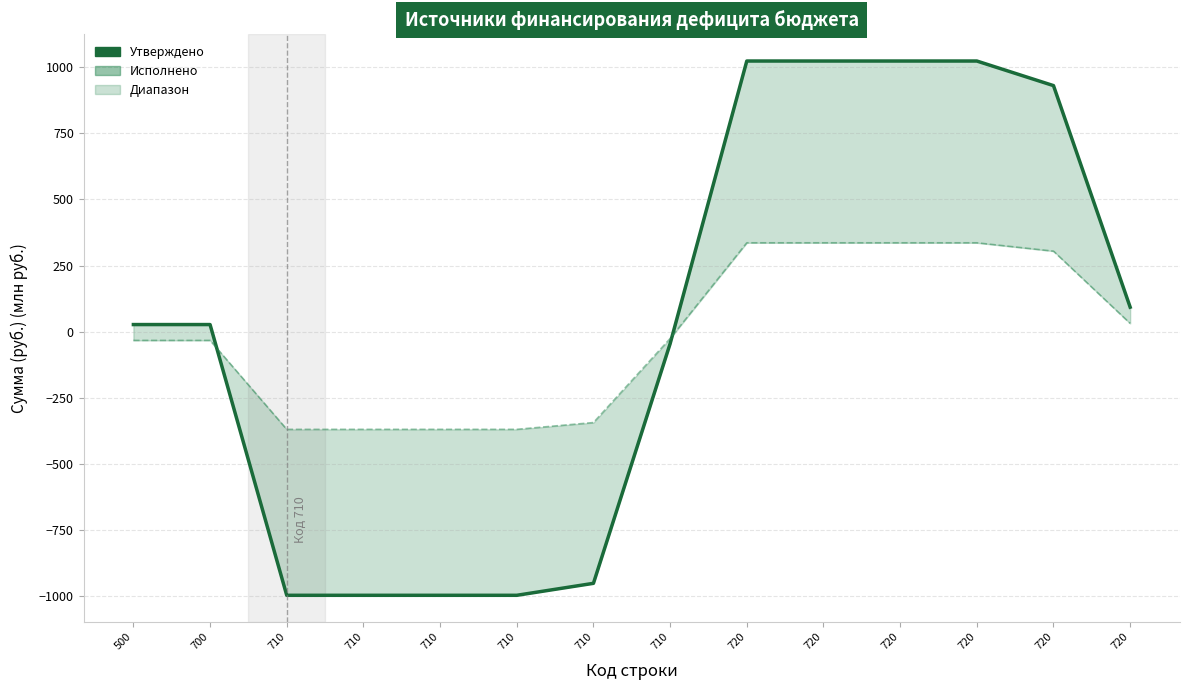

Which label corresponds to the largest value in the chart?

720